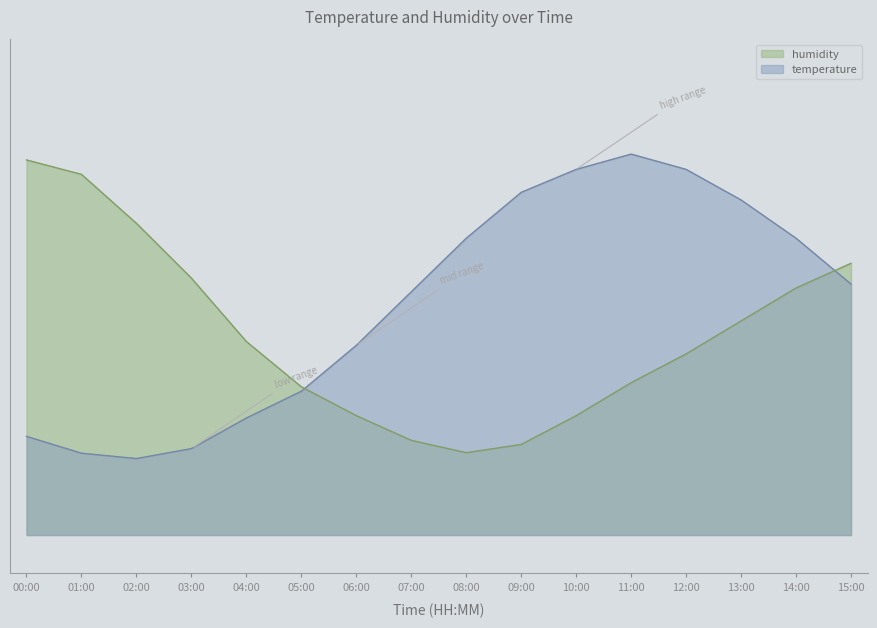

Does the chart display data point markers on the line(s)?

No